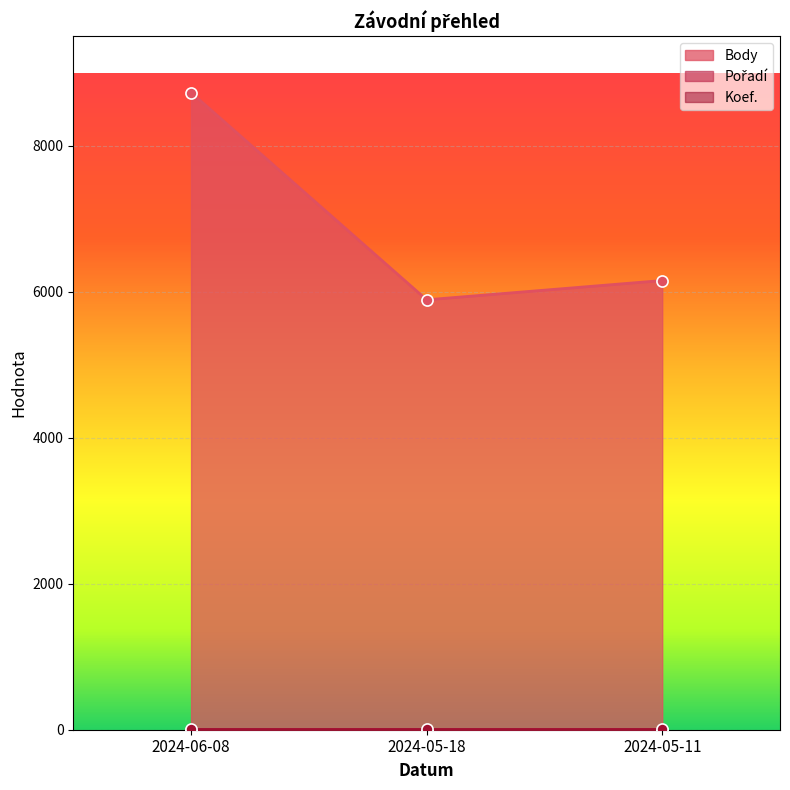

What is the approximate value of Pořadí at 2024-05-18?

2